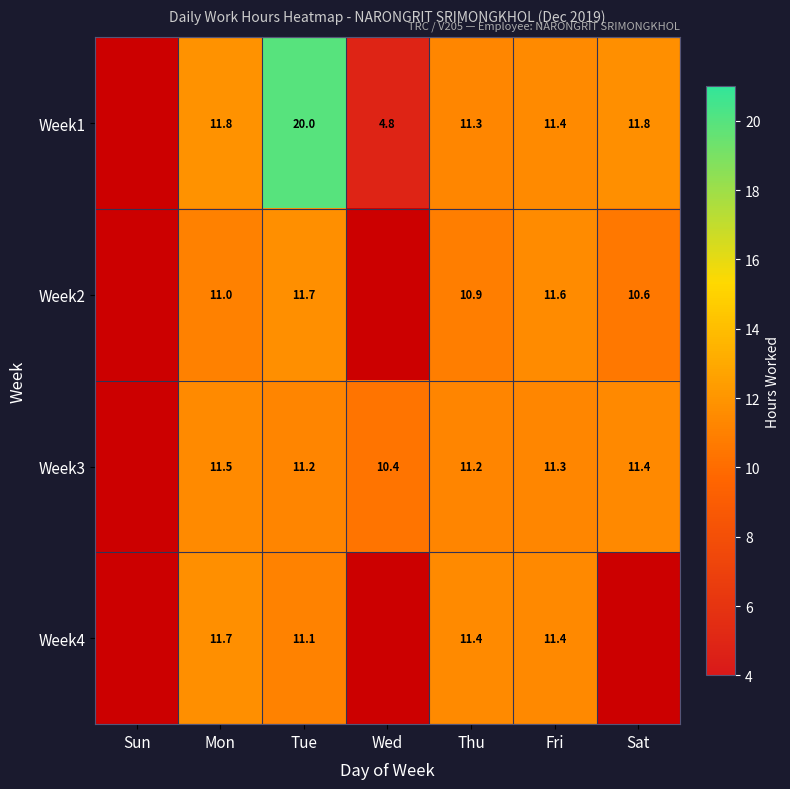

Is the value of Week1 at Wed greater than the value of Week3 at Mon?

No